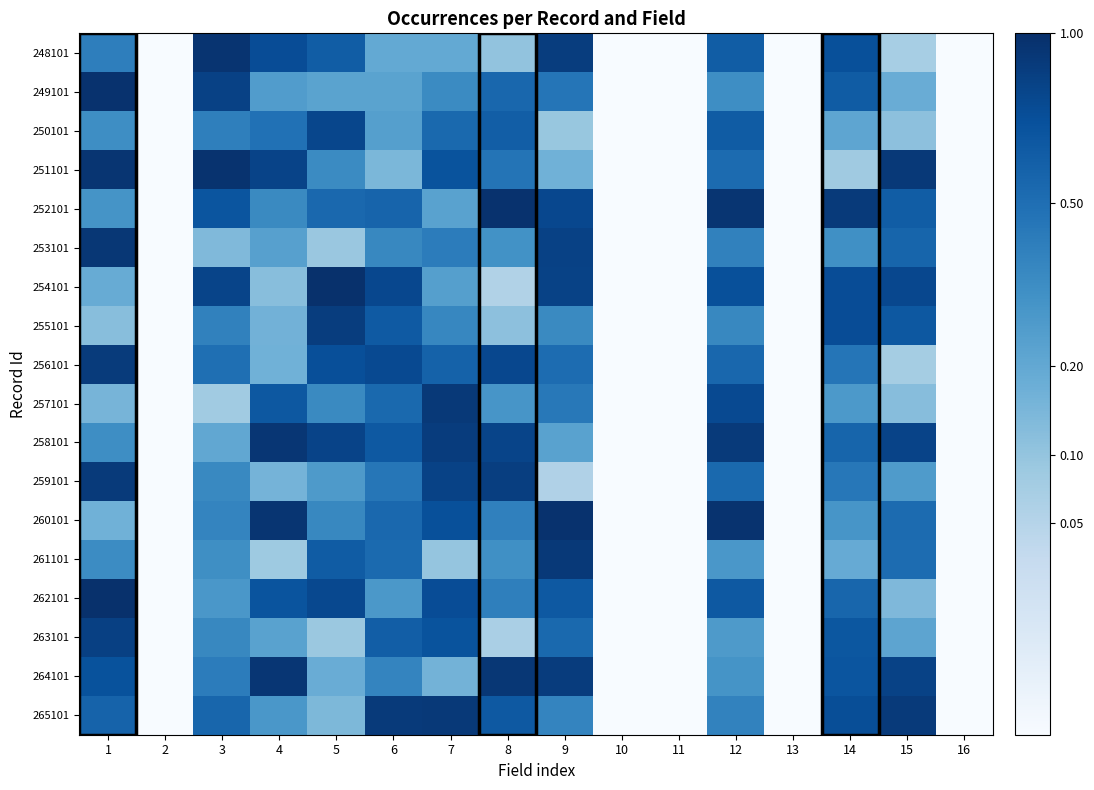

At which category is the sum across all series the highest?

12